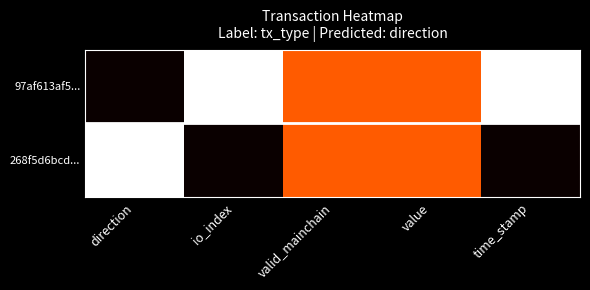

Reading left to right, what are all the values shown in this chart?

97af613af5...: direction=0.0	io_index=1.0	valid_mainchain=0.5	value=0.5	time_stamp=1.0
268f5d6bcd...: direction=1.0	io_index=0.0	valid_mainchain=0.5	value=0.5	time_stamp=0.0